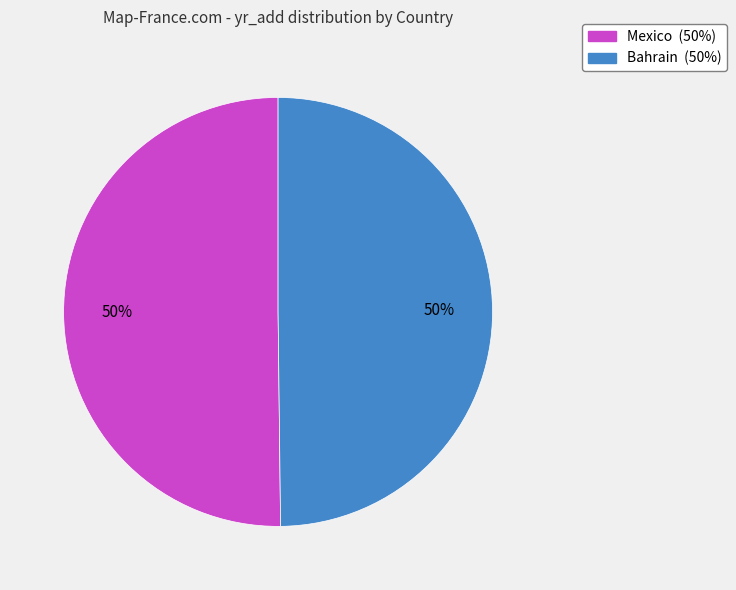

Is the sum of Mexico and Bahrain greater than half?

Yes